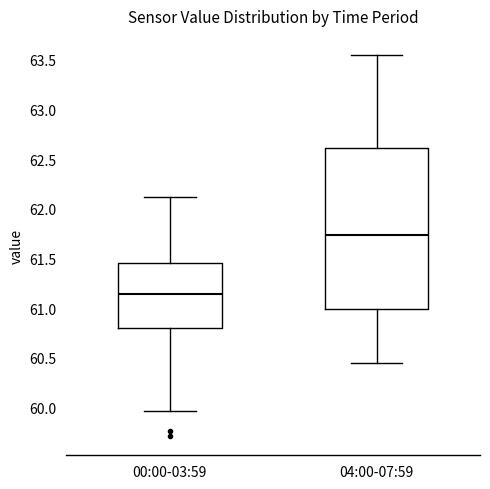

Comparing the boxes themselves (not the whiskers), which one is the tallest?

04:00-07:59